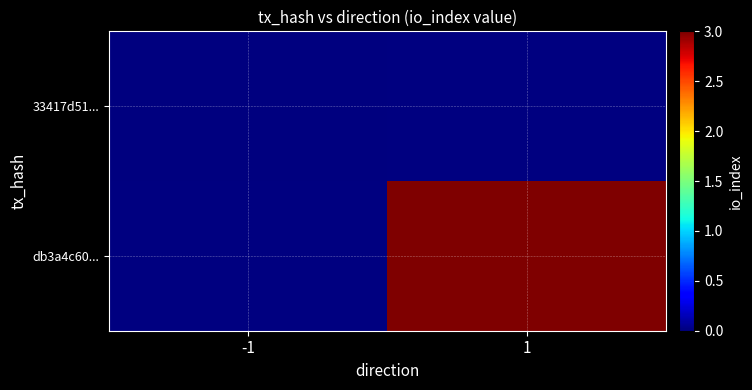

List the series in order of their peak value, highest first.

33417d51..., db3a4c60...